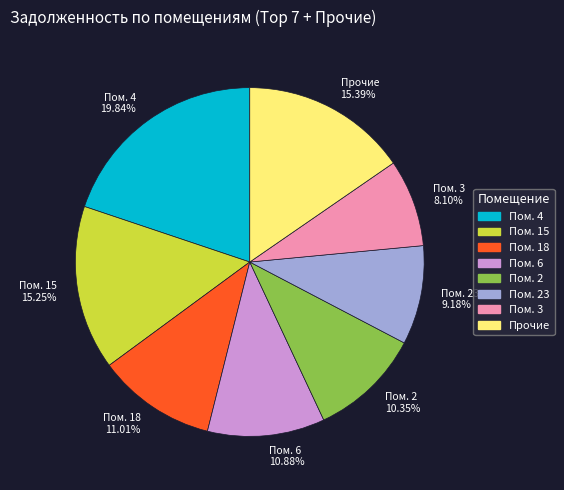

What is the ratio of the value at Пом. 6 10.88% to the value at Пом. 18 11.01%?

1.0